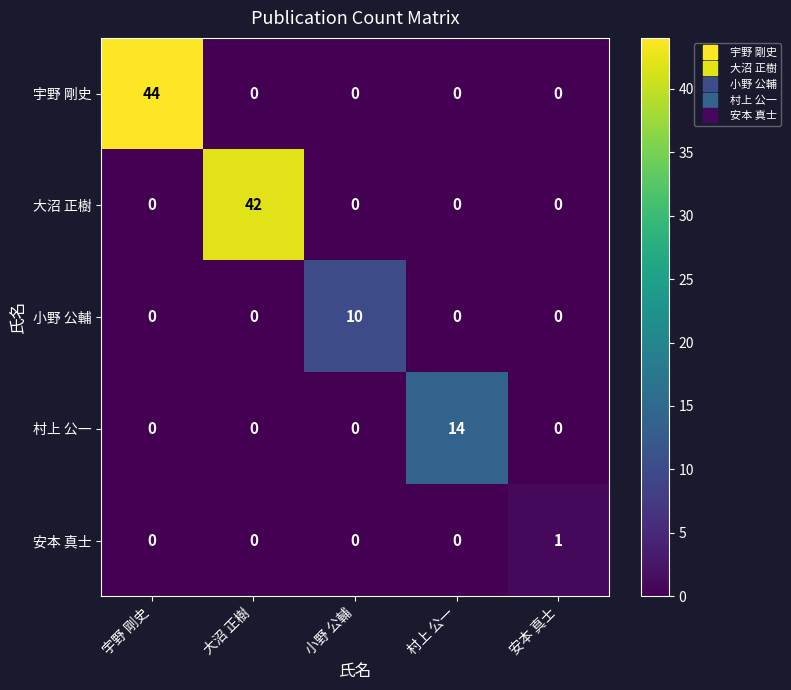

What is the total value across all series at 村上 公一?

14